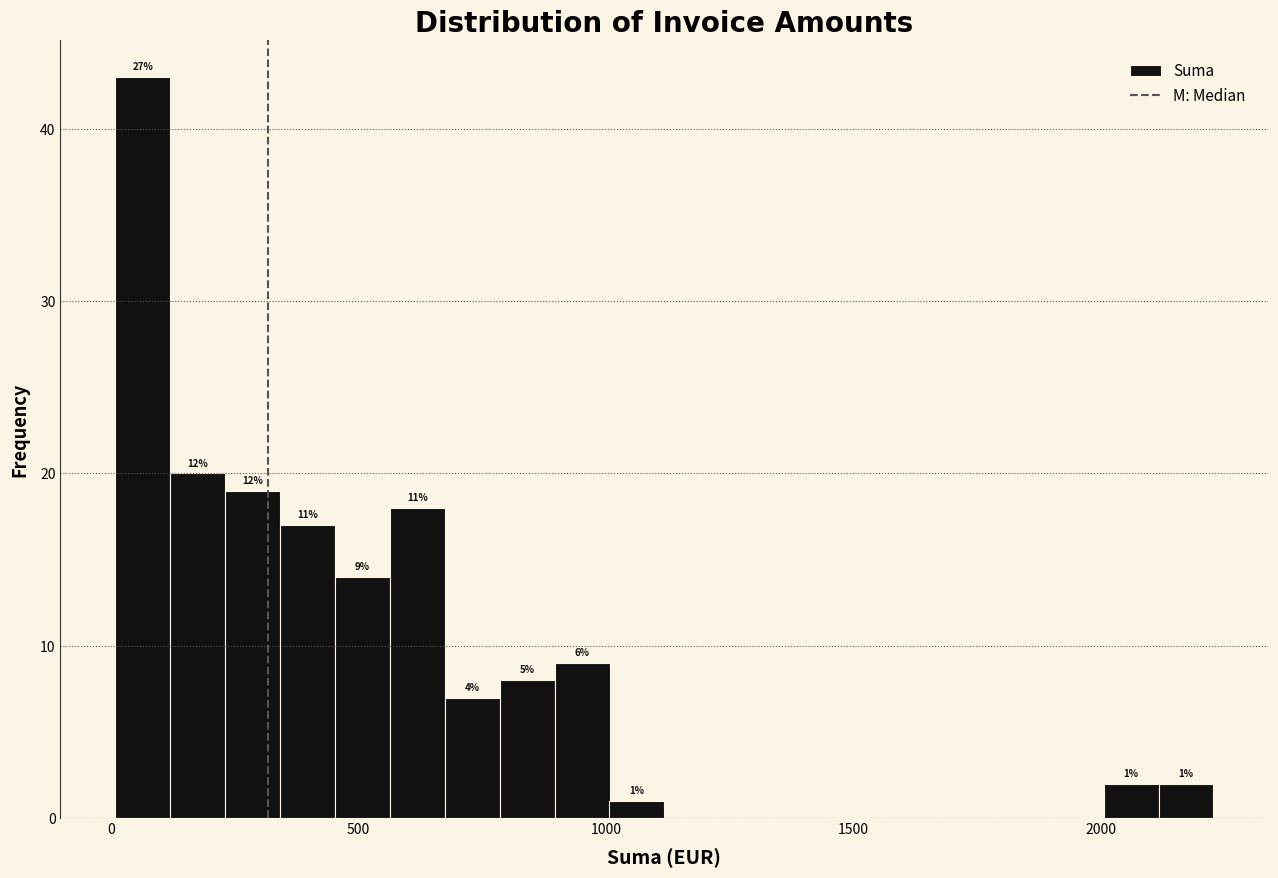

Read against the x-axis, roughly where is the centre of the tallest bar?

50